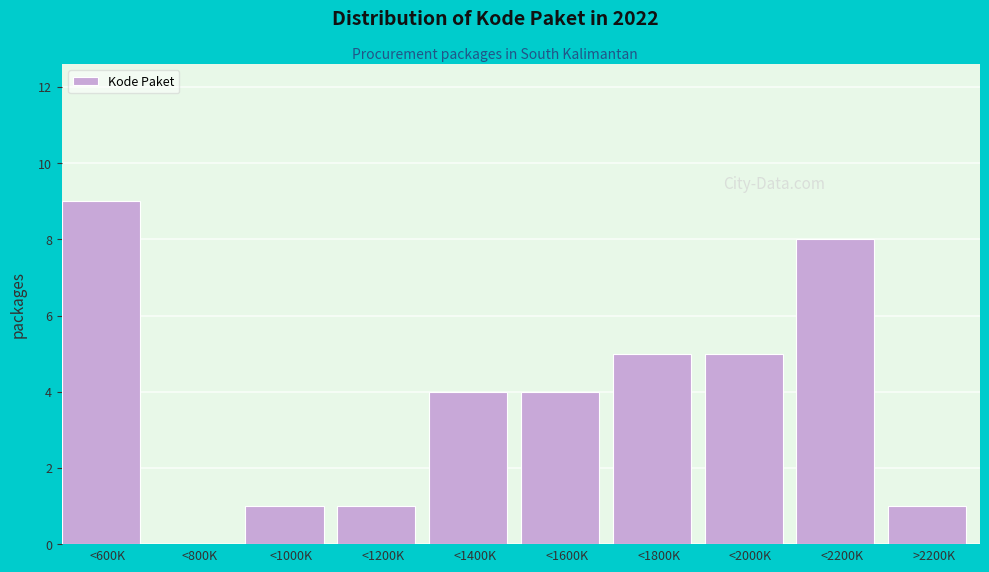

Reading left to right, transcribe all the data shown in this chart.

<600K=9	<800K=0	<1000K=1	<1200K=1	<1400K=4	<1600K=4	<1800K=5	<2000K=5	<2200K=8	>2200K=1